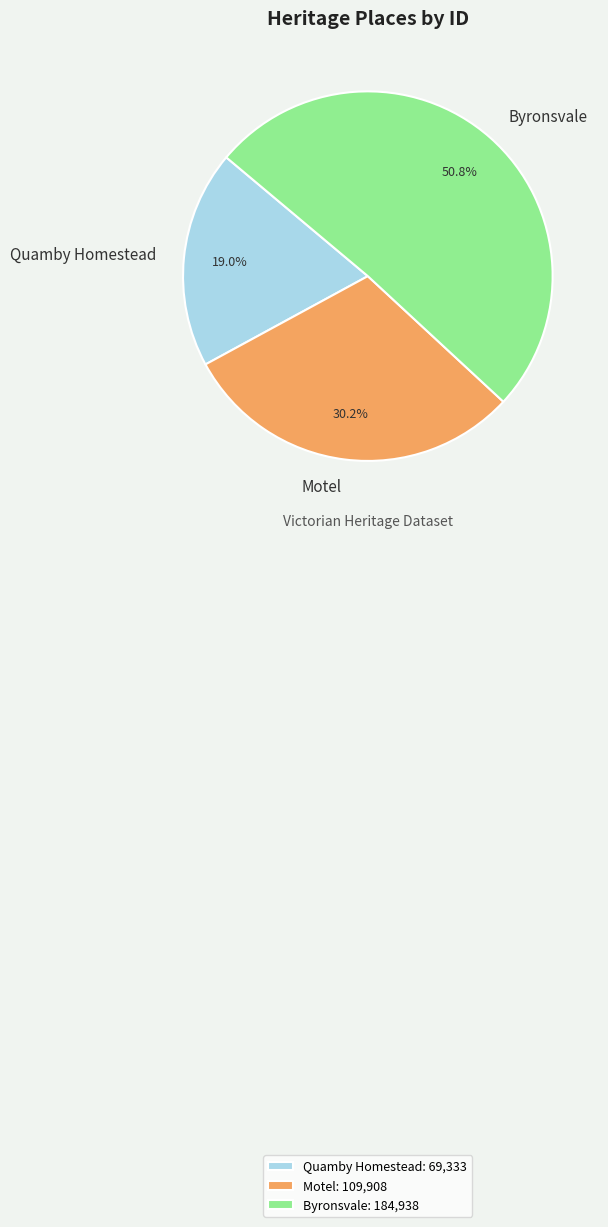

Combined, do Quamby Homestead and Byronsvale account for over 50%?

Yes